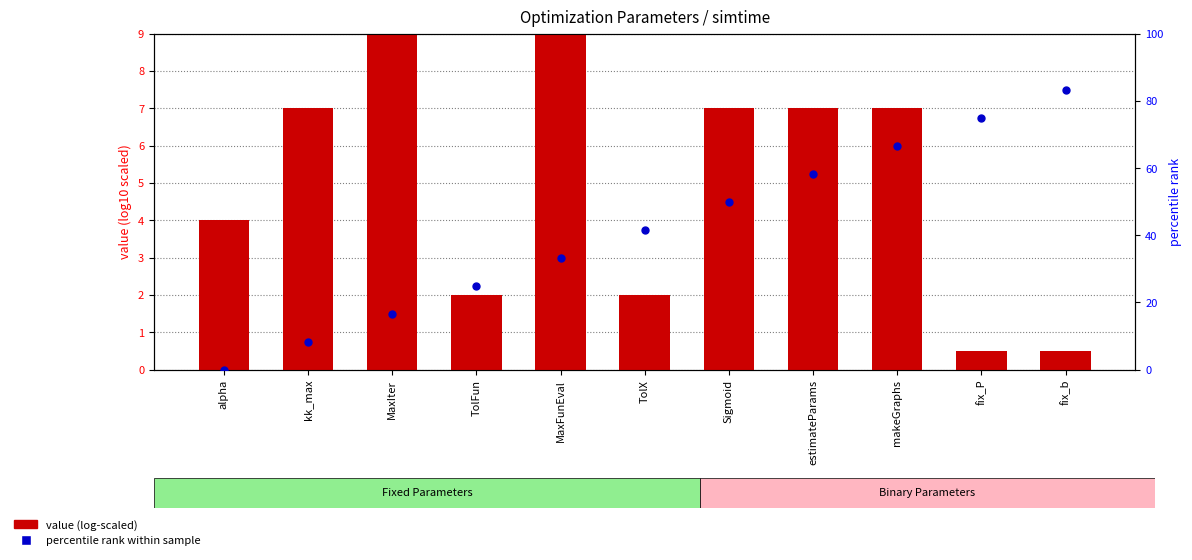

Which series contains the highest Y value?

percentile rank